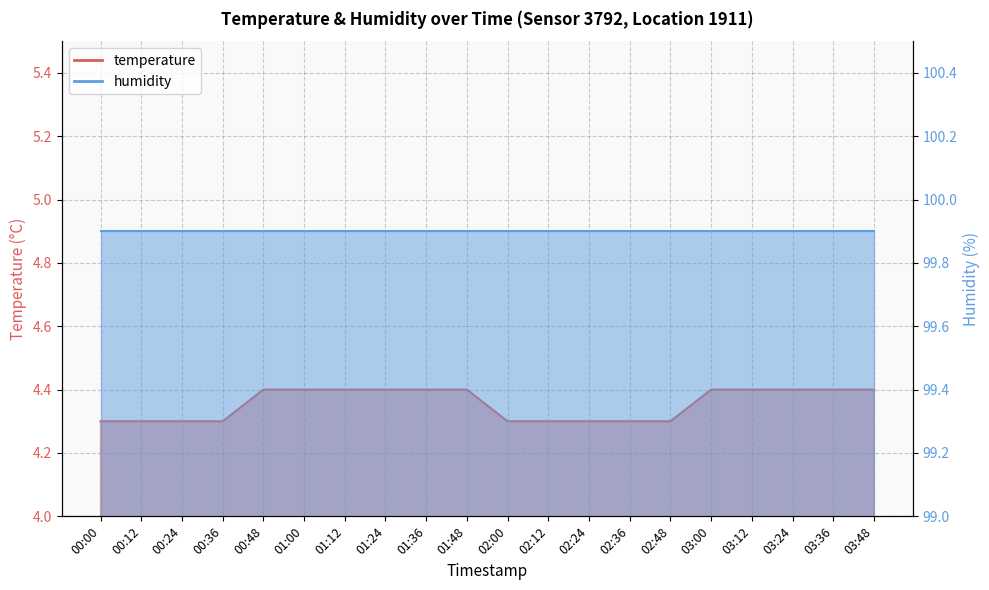

The value at 02:12 is 4.3. True or false?

True